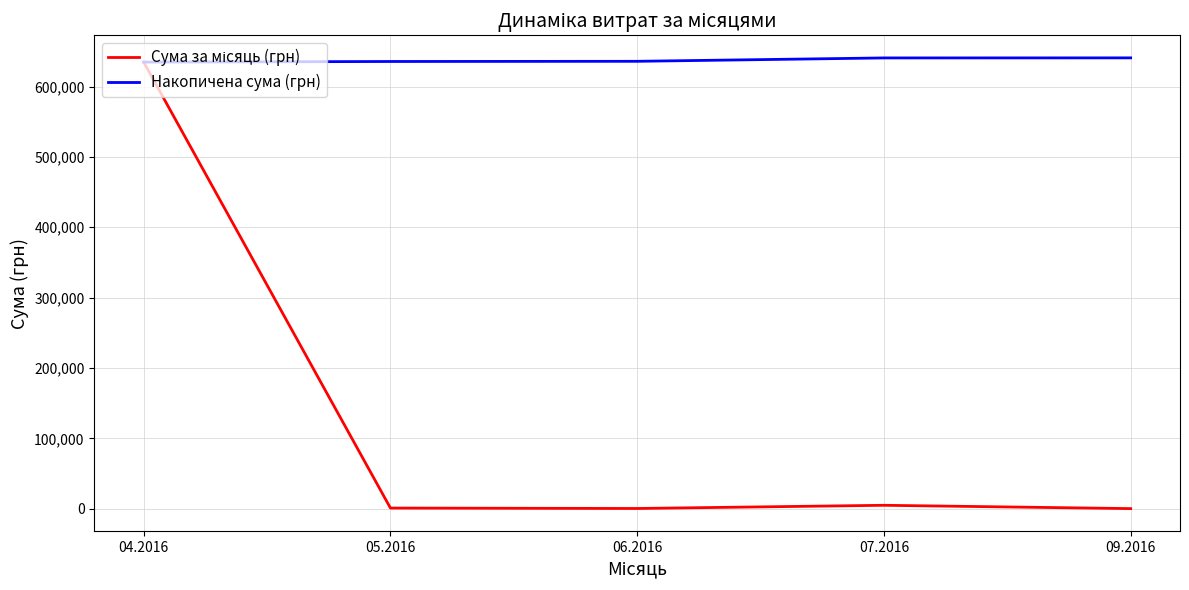

What is the highest value of the Накопичена сума (грн) series?

640810.0